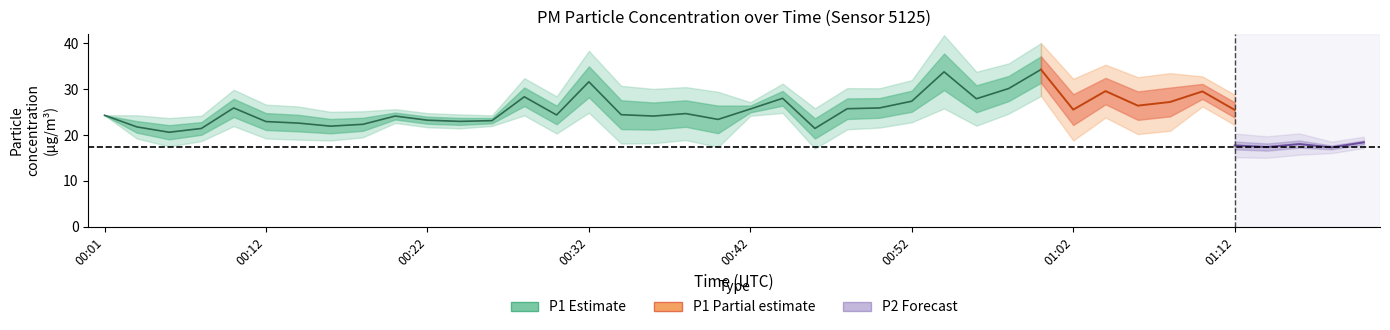

What is the minimum value for P1?

20.6